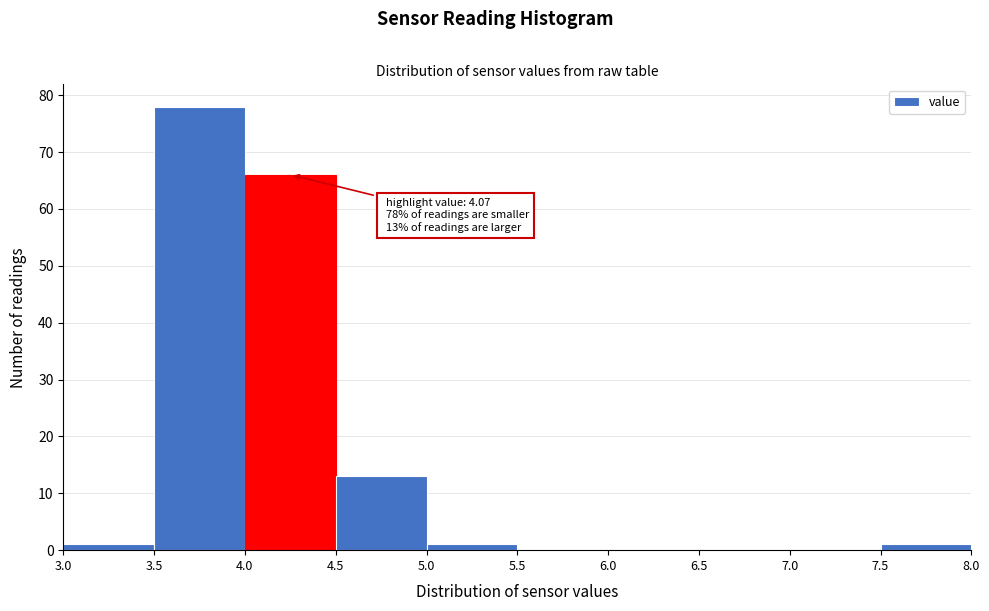

Over which range of the x-axis is the bar tallest?

3.5 to 4.0